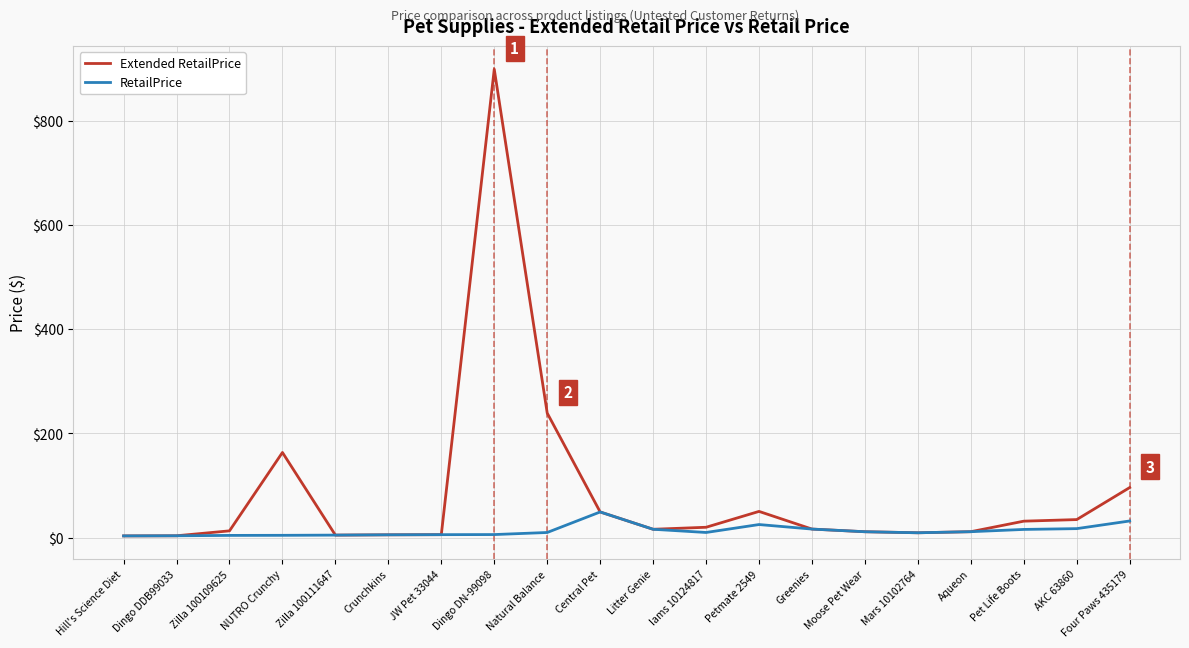

What is the average value of the Extended RetailPrice series?

84.2